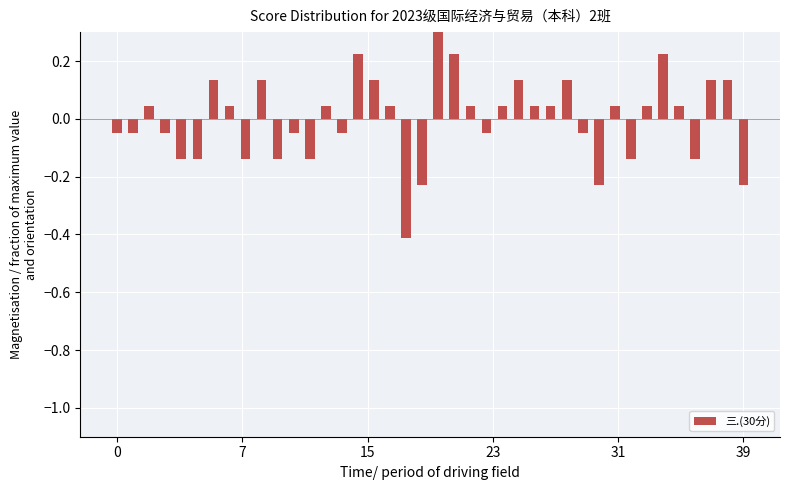

The value at 11 is -0.1. True or false?

False